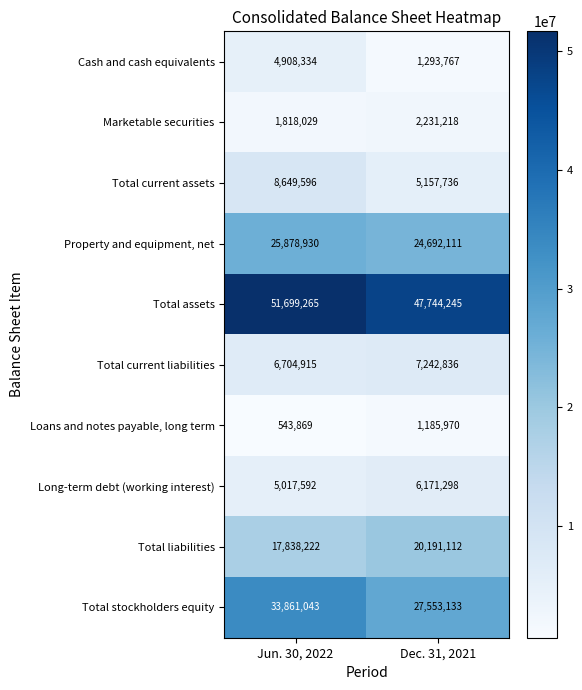

What is the greatest value displayed?

51699265